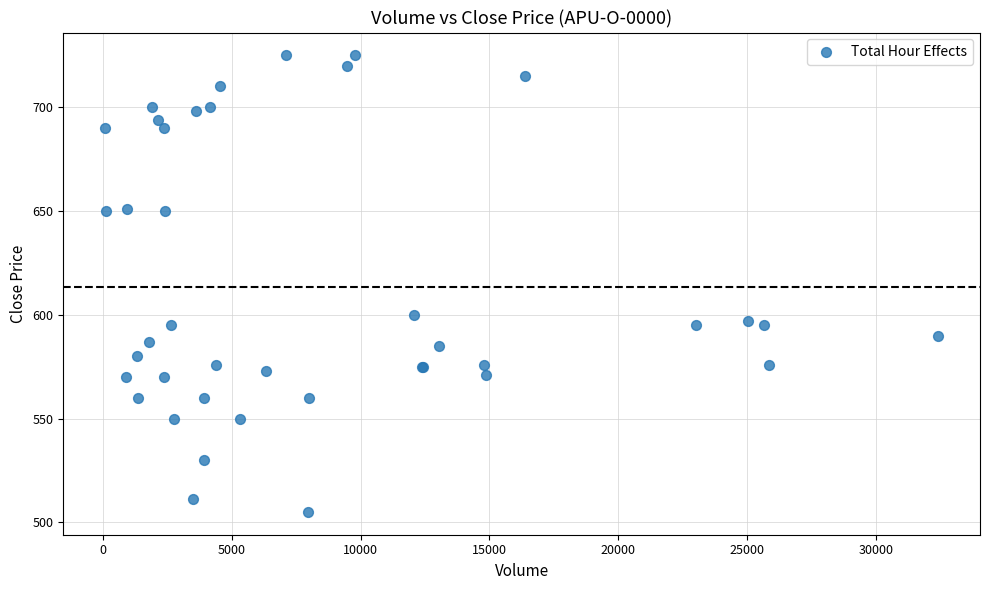

What Y value in the scatter plot is closest to 615?

600